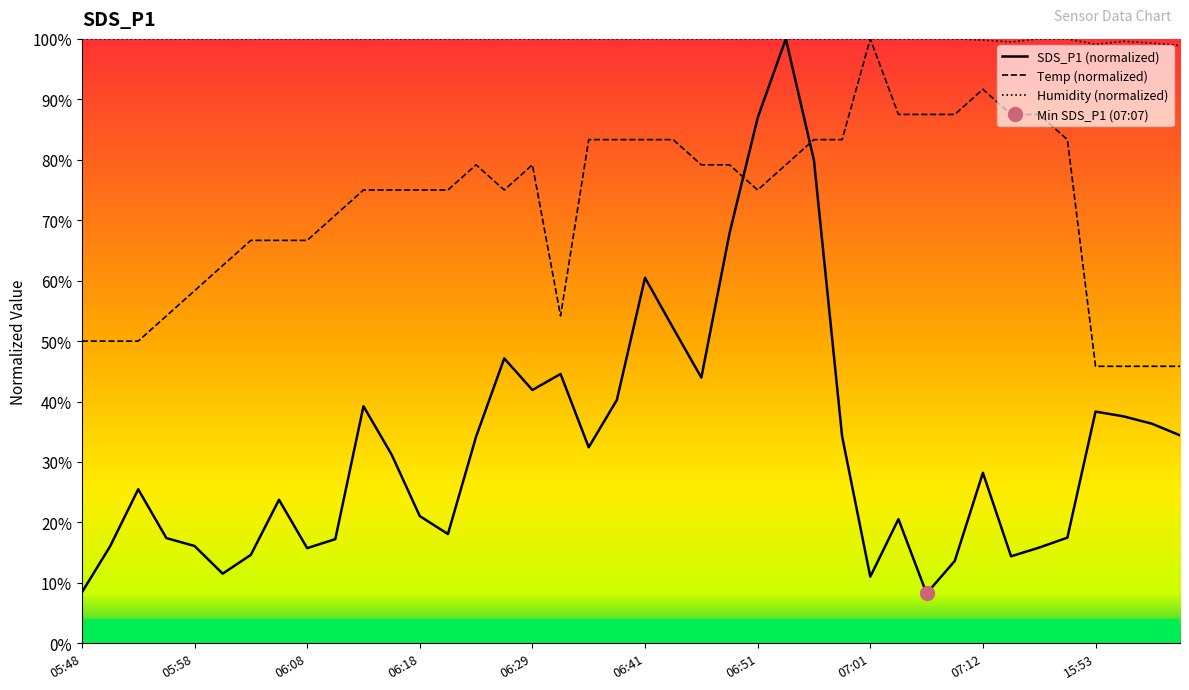

Reading left to right, list all the values displayed in this chart.

SDS_P1: 05:48=8.4	05:50=16.0	05:53=25.5	05:56=17.4	05:58=16.1	06:01=11.5	06:03=14.6	06:06=23.8	06:08=15.7	06:11=17.2	06:13=39.2	06:16=31.2	06:18=21.1	06:21=18.1	06:24=34.2	06:26=47.1	06:29=41.9	06:31=44.6	06:34=32.4	06:38=40.3	06:41=60.5	06:44=52.2	06:46=44.0	06:49=67.8	06:51=86.9	06:54=100.0	06:56=79.9	06:59=34.2	07:01=11.0	07:04=20.5	07:07=8.2	07:09=13.6	07:12=28.2	07:14=14.4	07:17=15.8	07:19=17.5	15:53=38.3	15:56=37.5	15:59=36.3	16:01=34.4
Temp: 05:48=50.0	05:50=50.0	05:53=50.0	05:56=54.2	05:58=58.3	06:01=62.5	06:03=66.7	06:06=66.7	06:08=66.7	06:11=70.8	06:13=75.0	06:16=75.0	06:18=75.0	06:21=75.0	06:24=79.2	06:26=75.0	06:29=79.2	06:31=54.2	06:34=83.3	06:38=83.3	06:41=83.3	06:44=83.3	06:46=79.2	06:49=79.2	06:51=75.0	06:54=79.2	06:56=83.3	06:59=83.3	07:01=100.0	07:04=87.5	07:07=87.5	07:09=87.5	07:12=91.7	07:14=87.5	07:17=87.5	07:19=83.3	15:53=45.8	15:56=45.8	15:59=45.8	16:01=45.8
Humidity: 05:48=100.0	05:50=100.0	05:53=100.0	05:56=100.0	05:58=100.0	06:01=100.0	06:03=100.0	06:06=100.0	06:08=100.0	06:11=100.0	06:13=100.0	06:16=100.0	06:18=100.0	06:21=100.0	06:24=100.0	06:26=100.0	06:29=100.0	06:31=100.0	06:34=100.0	06:38=100.0	06:41=100.0	06:44=100.0	06:46=100.0	06:49=100.0	06:51=100.0	06:54=100.0	06:56=100.0	06:59=100.0	07:01=100.0	07:04=100.0	07:07=100.0	07:09=100.0	07:12=99.8	07:14=99.5	07:17=100.0	07:19=100.0	15:53=99.1	15:56=99.6	15:59=99.3	16:01=98.9